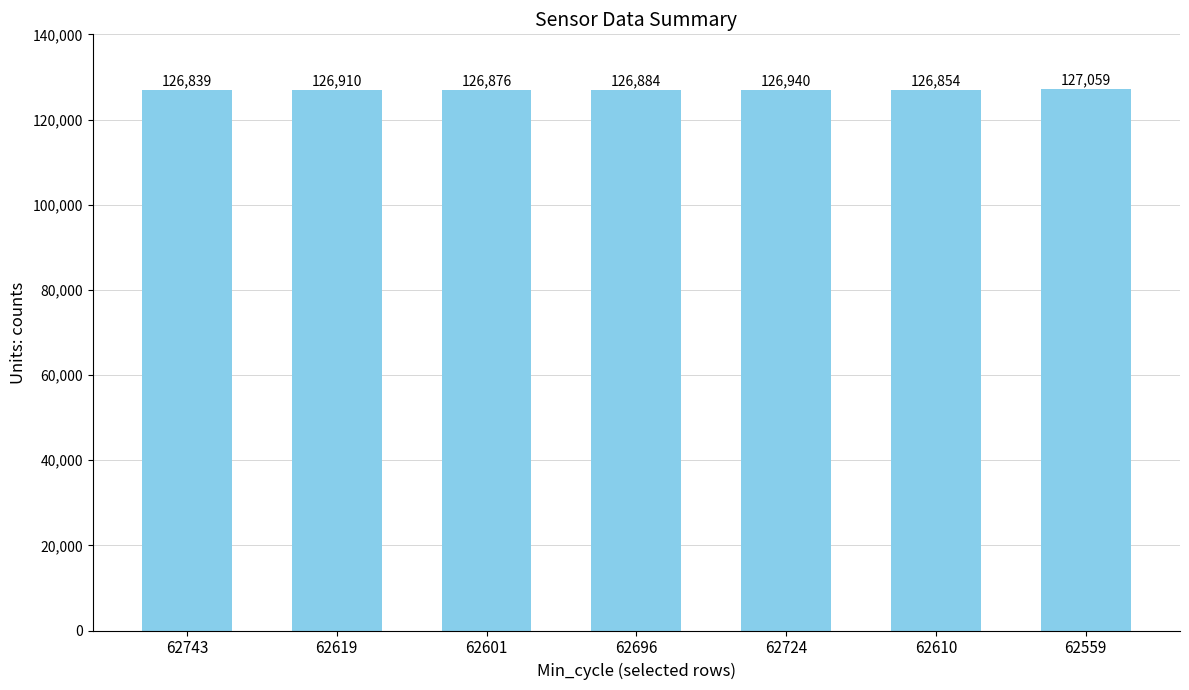

Rank the categories by value from highest to lowest.

62559, 62724, 62619, 62696, 62601, 62610, 62743